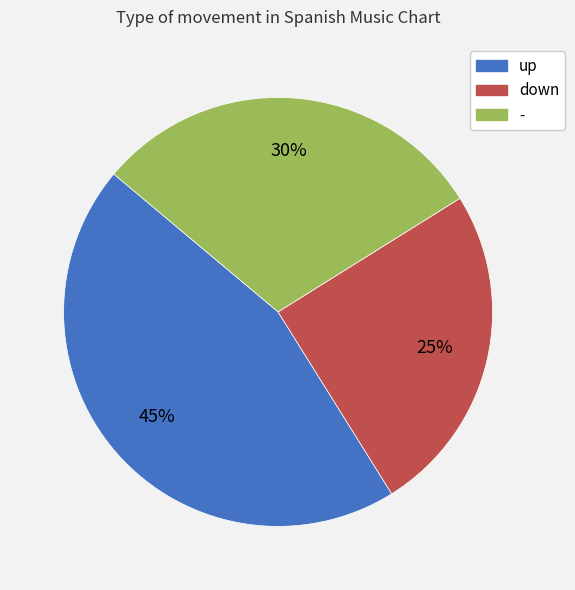

What is the largest slice in the pie chart?

up